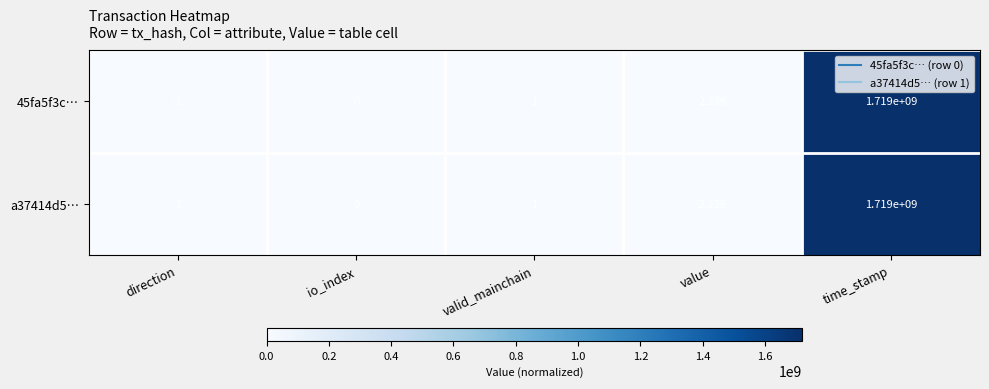

At how many categories does at least one series exceed 987395490?

1